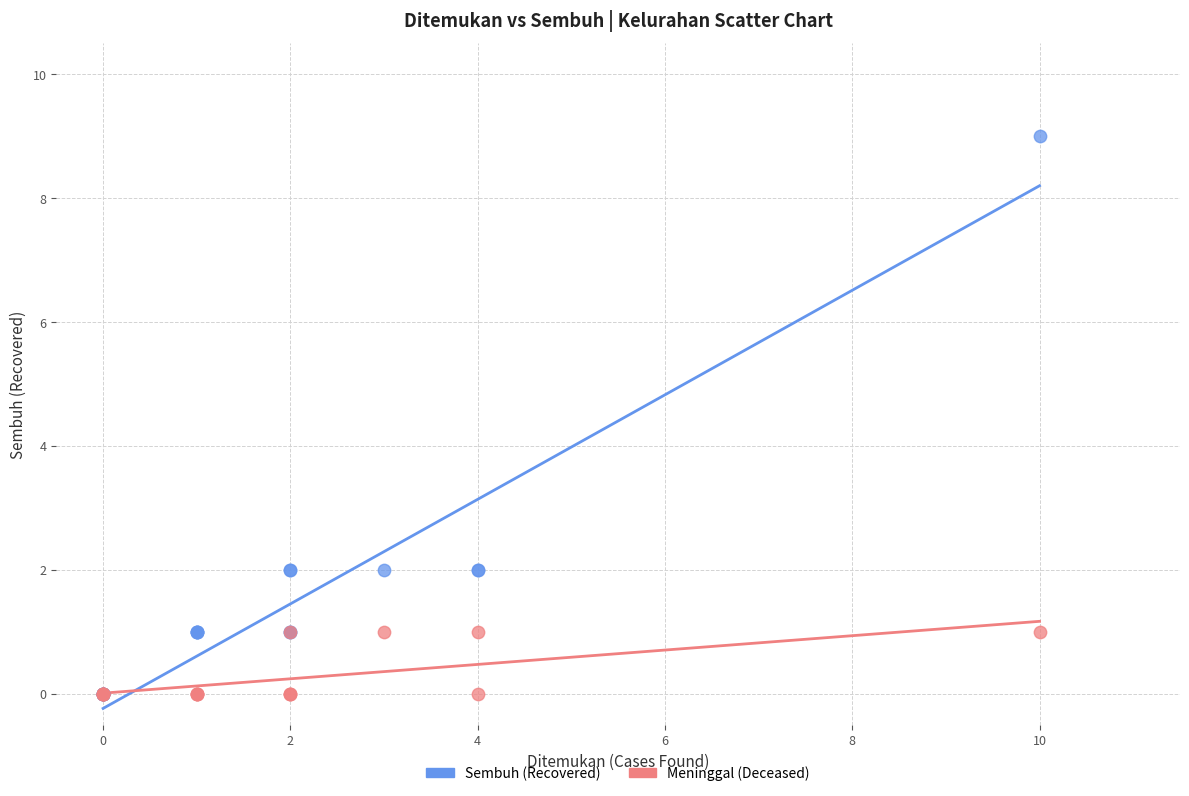

What are all the series names shown in the legend?

Sembuh (Recovered), Meninggal (Deceased)